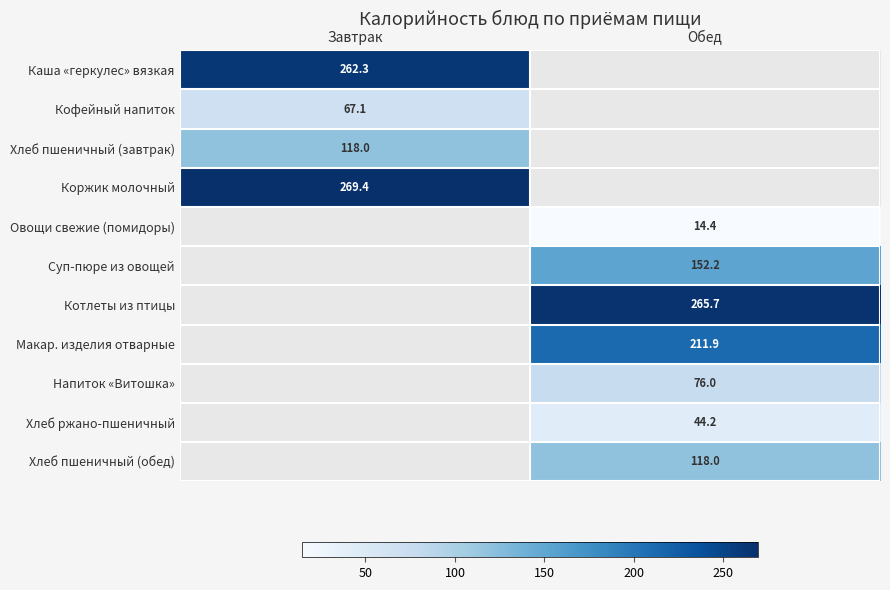

The value of Овощи свежие (помидоры) at Обед is 8.9. True or false?

False